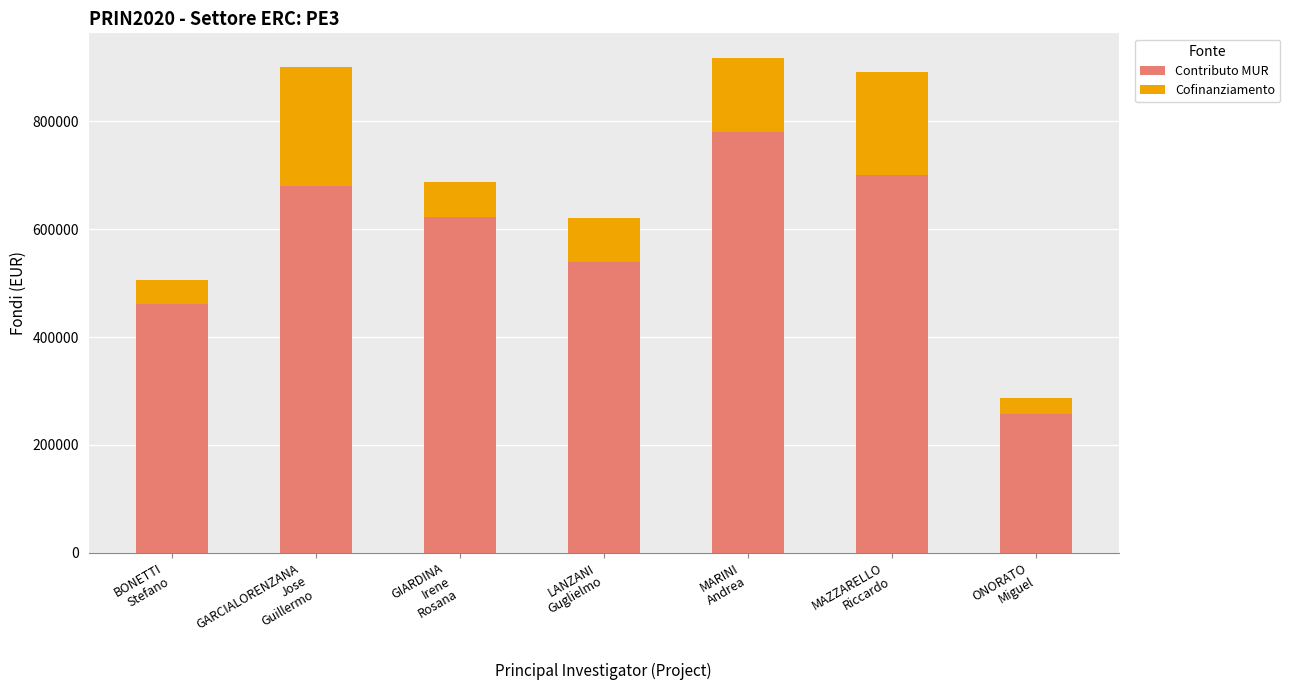

What is the lowest value of the Contributo MUR series?

256257